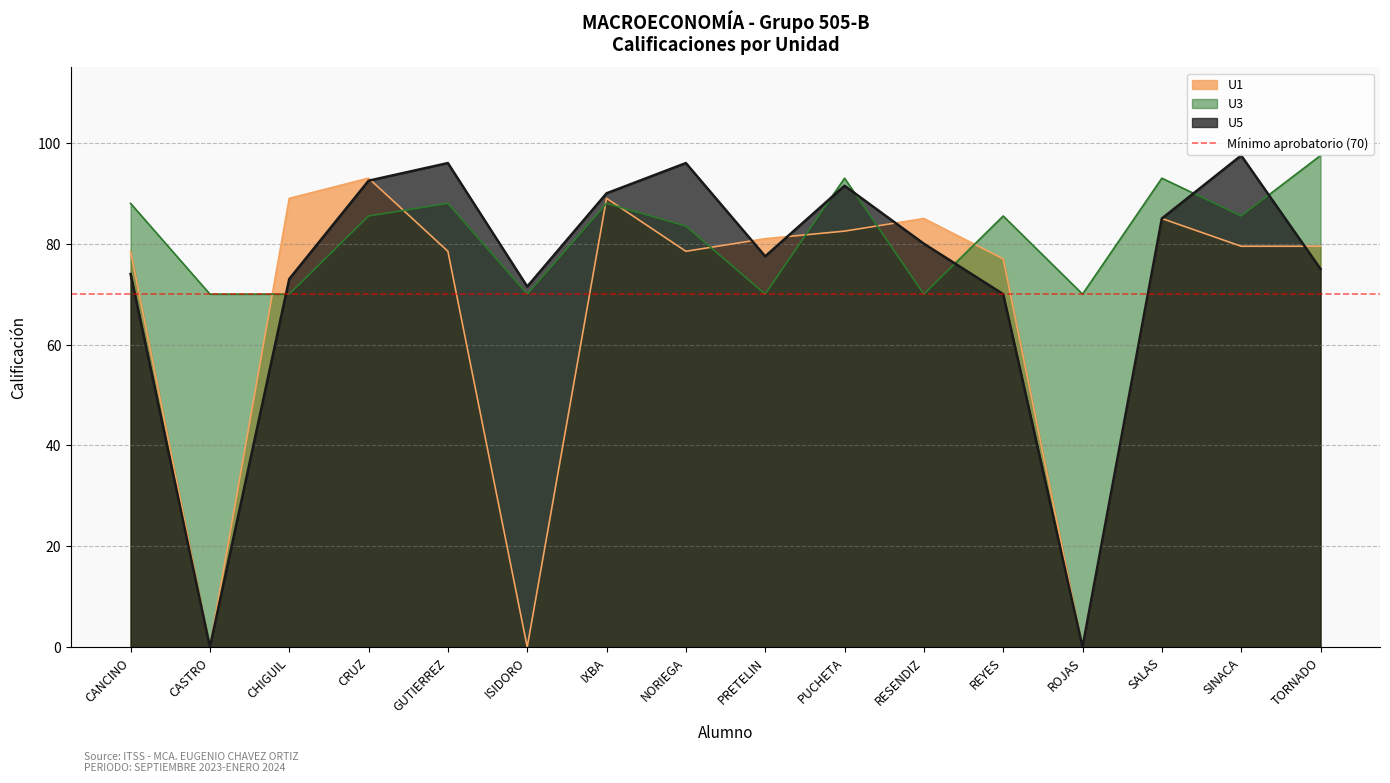

Which label corresponds to the largest value in the chart?

TORNADO